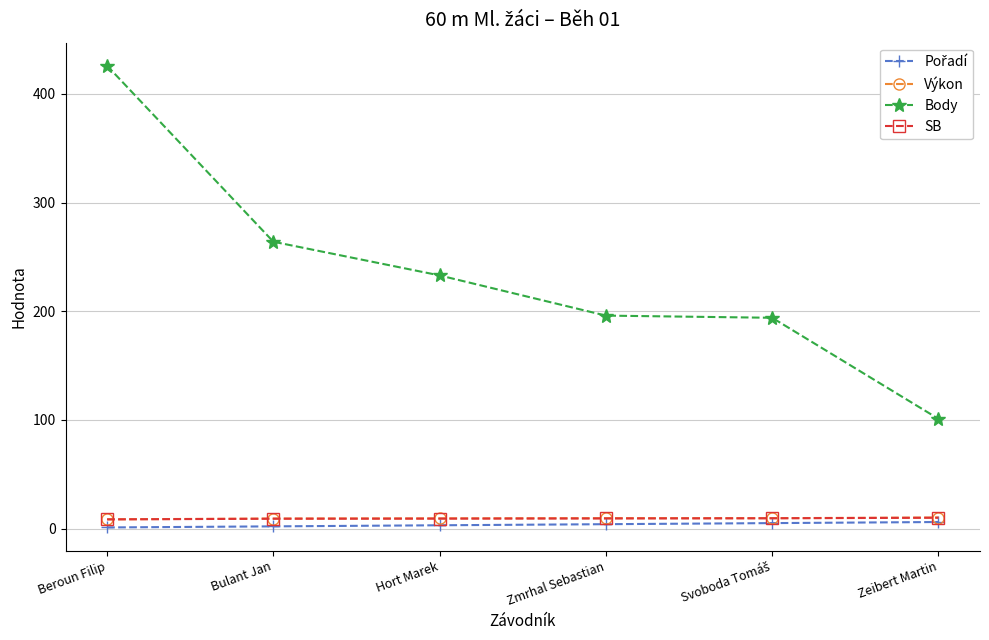

Where does the Výkon series first go above 9?

Bulant Jan